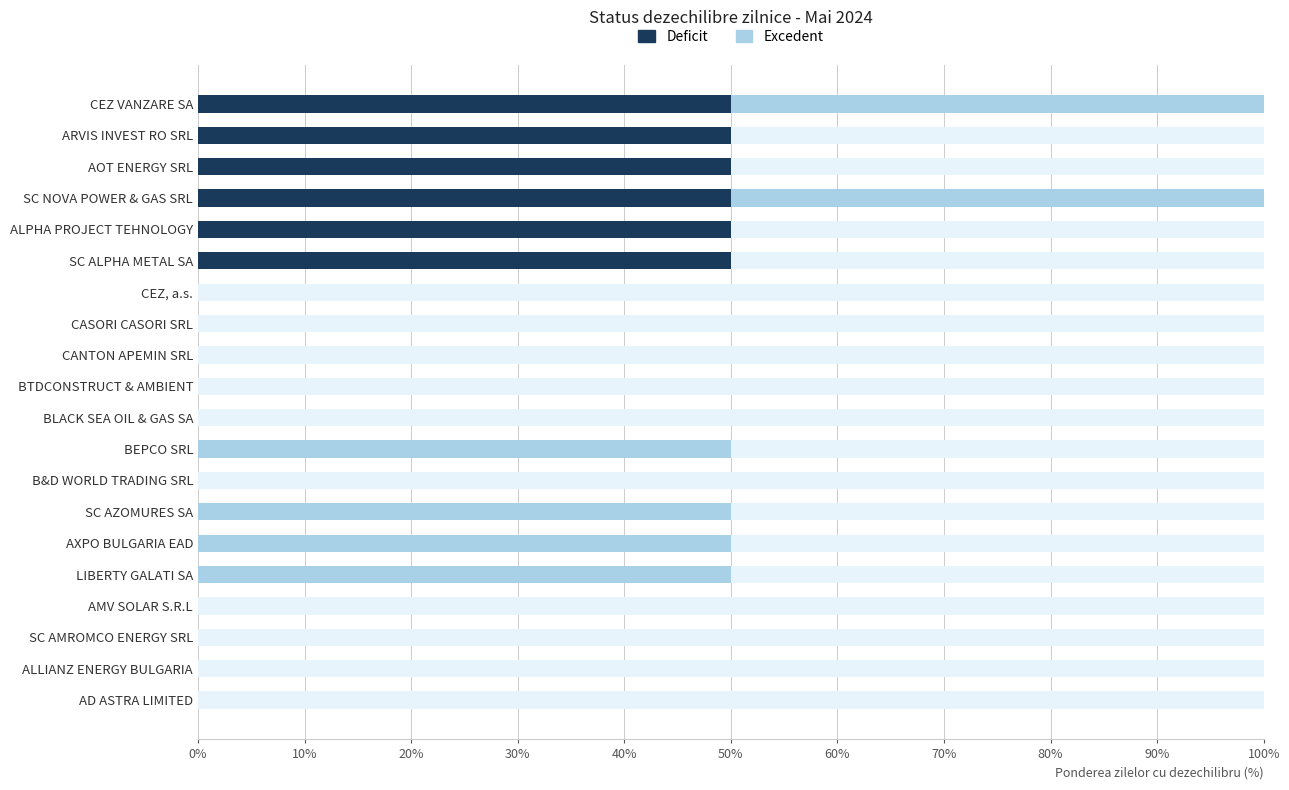

What is the difference between the maximum and minimum values in the excedent series?

50